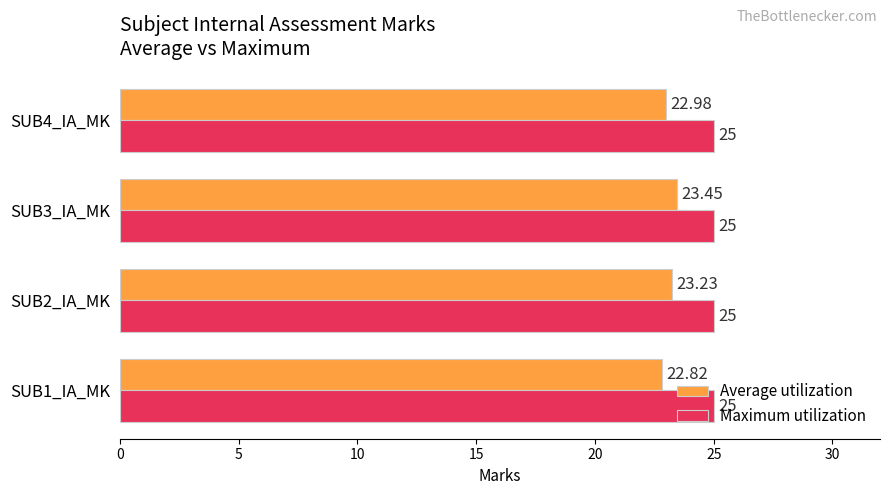

How many values in the Average utilization series are below 23?

2